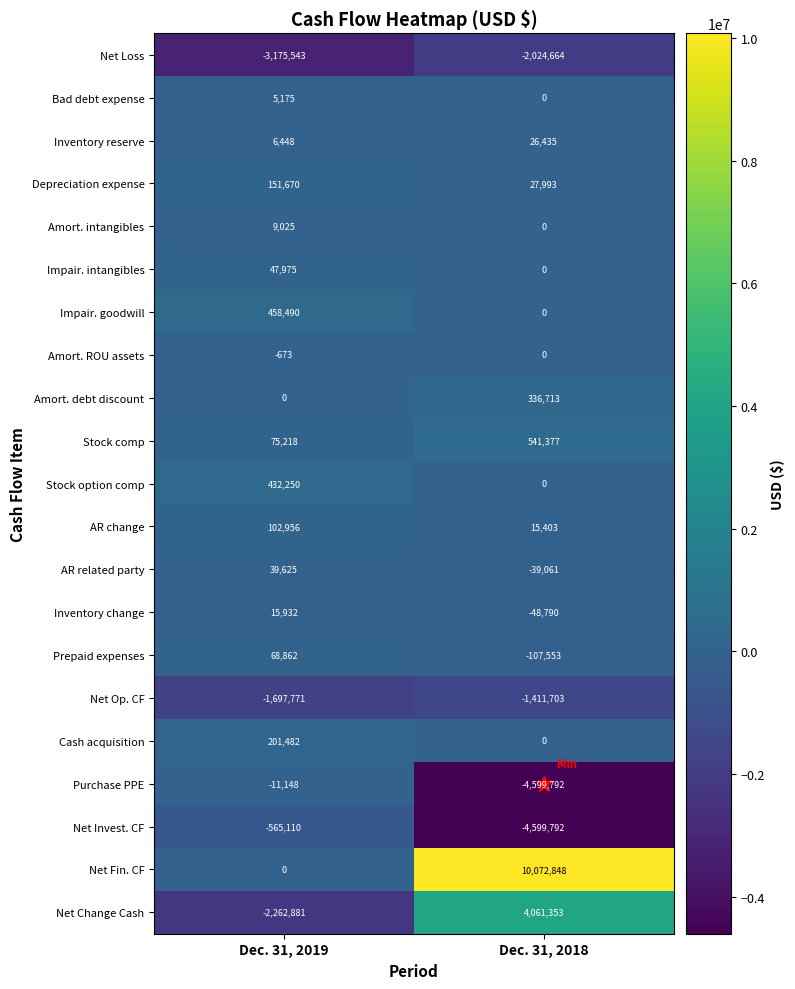

What is the minimum value shown in the chart?

-4599792